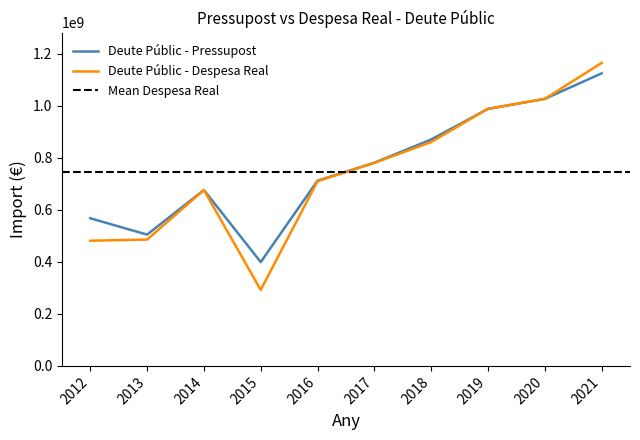

At which label does Deute Públic - Despesa Real first exceed 779894319?

2017